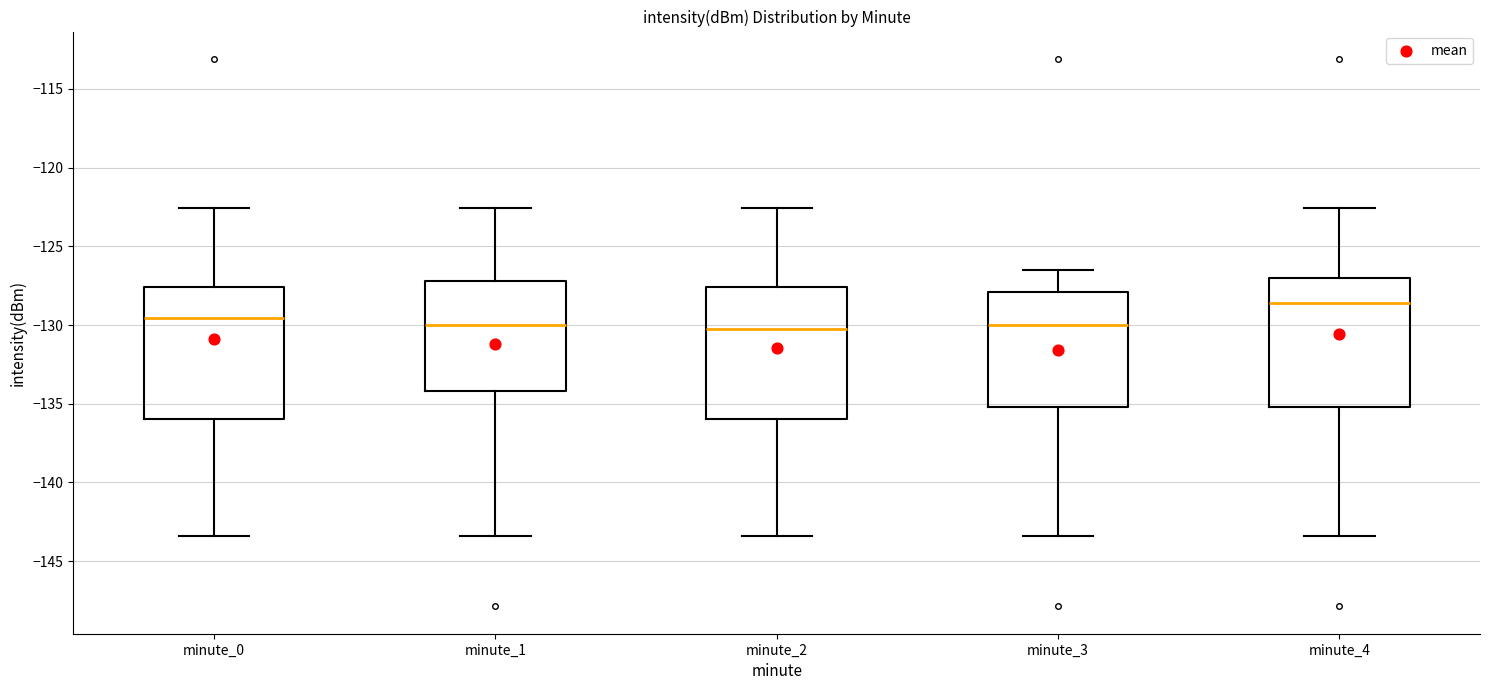

Reading left to right, read every box against the y-axis: the position of its median line, the range the box covers, and the ends of its whiskers. The values are not printed on the chart, so give them approximately, as read against the axis.

minute_0: median -129.5, box -136.0 to -127.5, whiskers -143.5 to -122.5
minute_1: median -130.0, box -134.0 to -127.0, whiskers -143.5 to -122.5
minute_2: median -130.5, box -136.0 to -127.5, whiskers -143.5 to -122.5
minute_3: median -130.0, box -135.0 to -128.0, whiskers -143.5 to -126.5
minute_4: median -128.5, box -135.0 to -127.0, whiskers -143.5 to -122.5